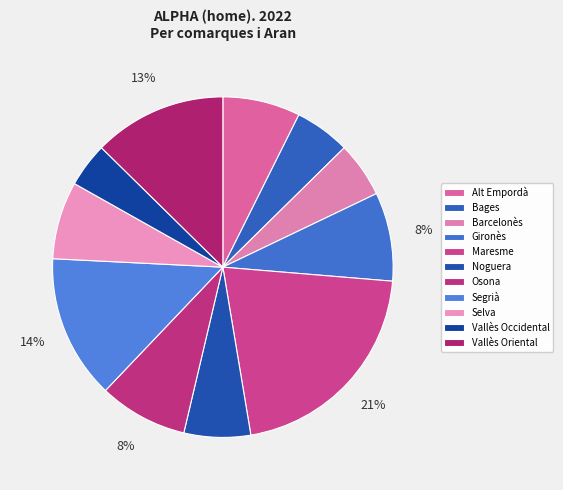

To the nearest percent, what is the average slice percentage?

9%